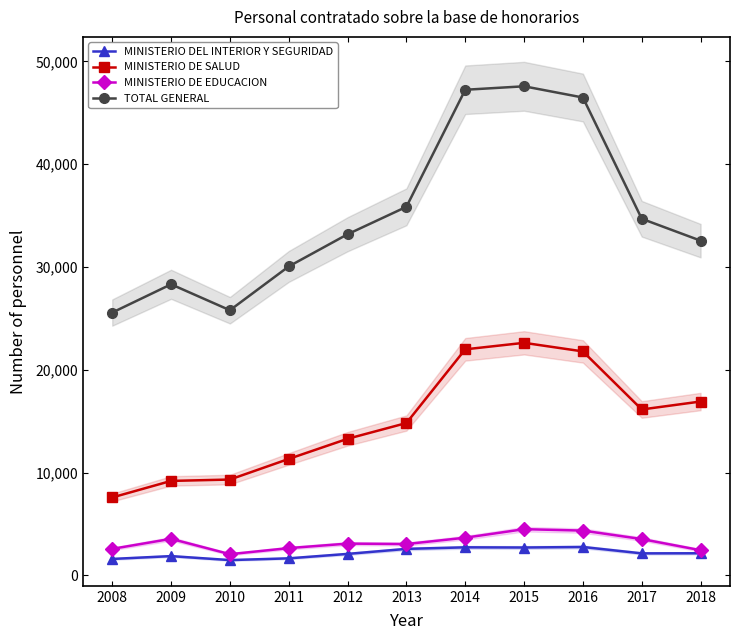

True or false: MINISTERIO DEL INTERIOR Y SEGURIDAD has a value of 2764 at 2016.

True